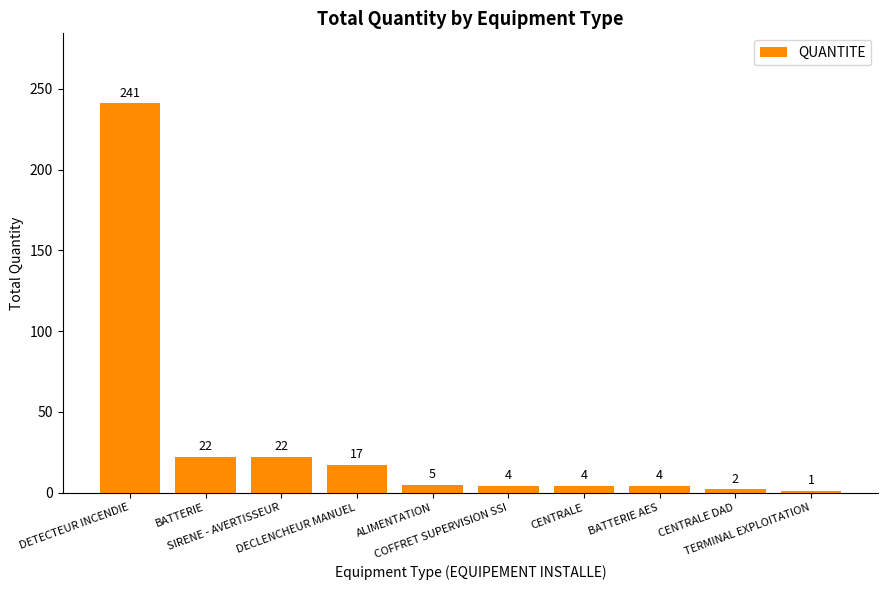

What is the value of the 4th bar from the left?

17